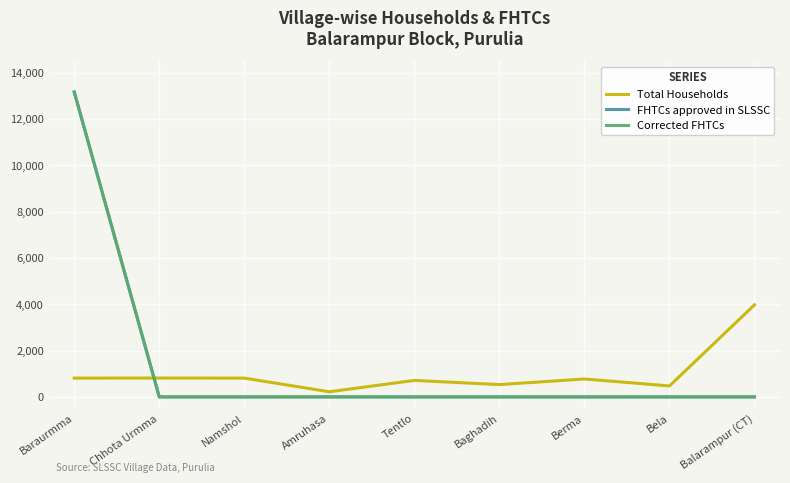

Reading left to right, what are all the values shown in this chart?

Total Households: 812	815	812	221	713	531	774	473	3976
FHTCs approved in SLSSC: 13173	0	0	0	0	0	0	0	0
Corrected FHTCs: 13173	0	0	0	0	0	0	0	0